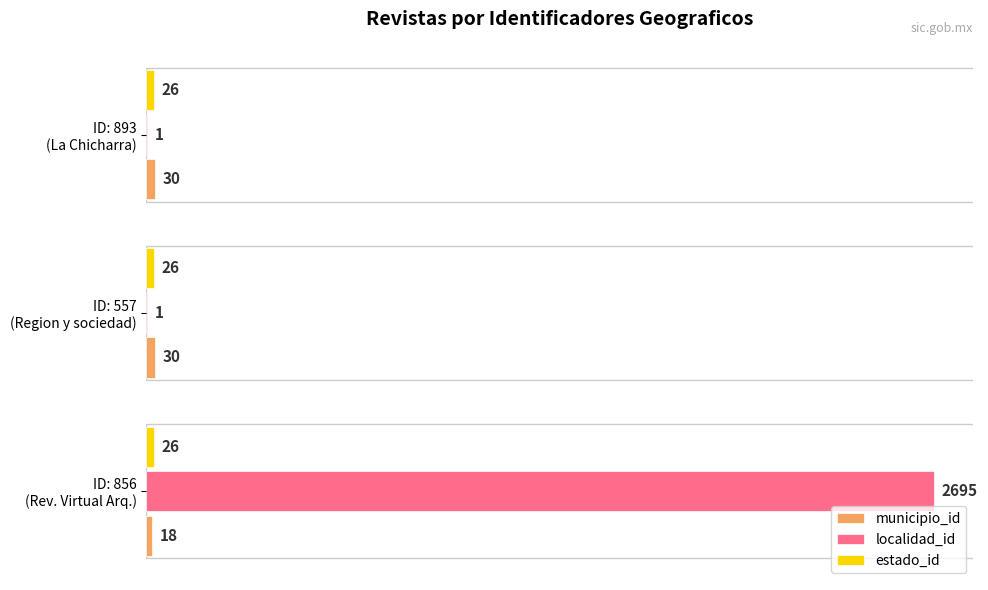

What is the sum of all localidad_id values?

2697